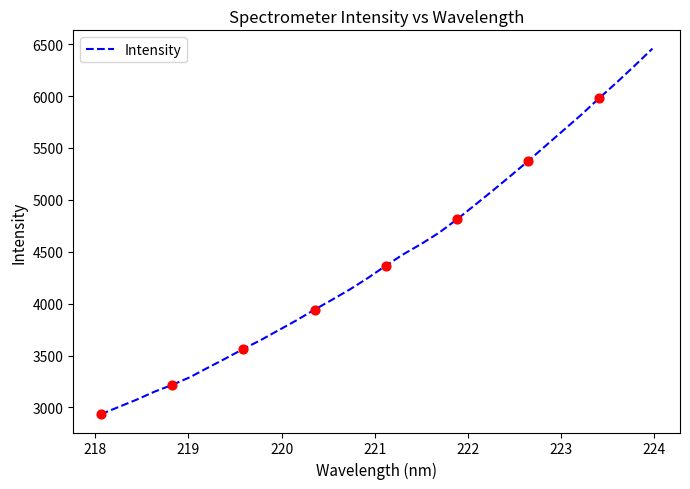

What is the difference between the maximum and minimum values?

3523.2